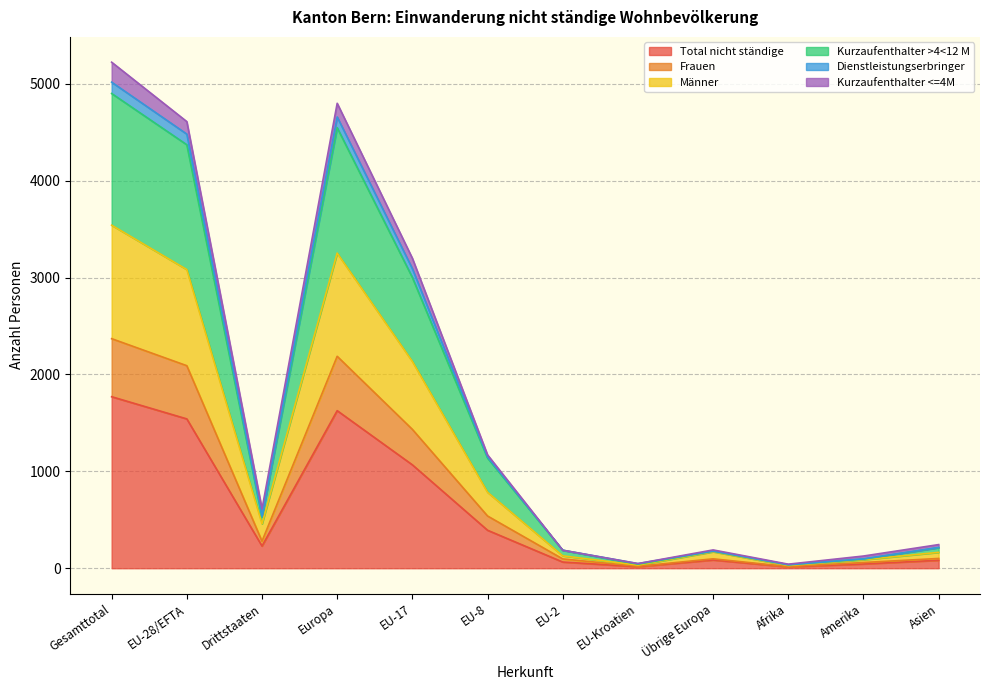

True or false: Frauen has a value of 26 at Amerika.

False